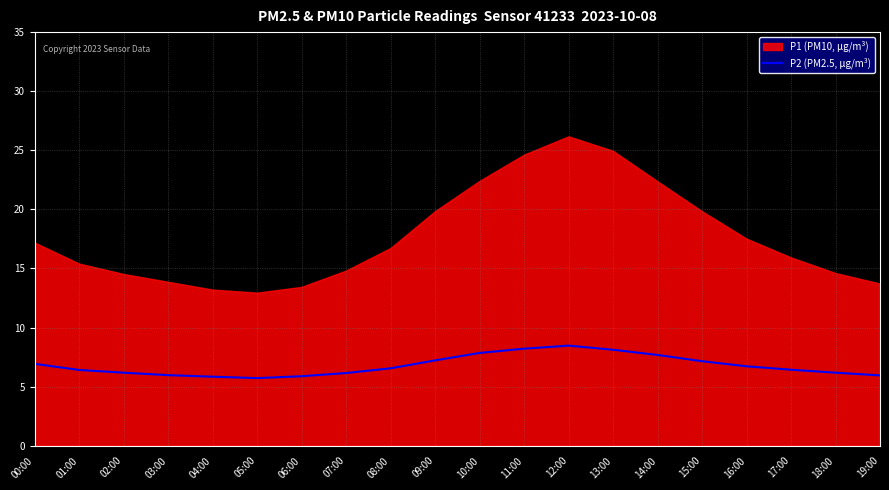

At which label is the value closest to 7?

00:00